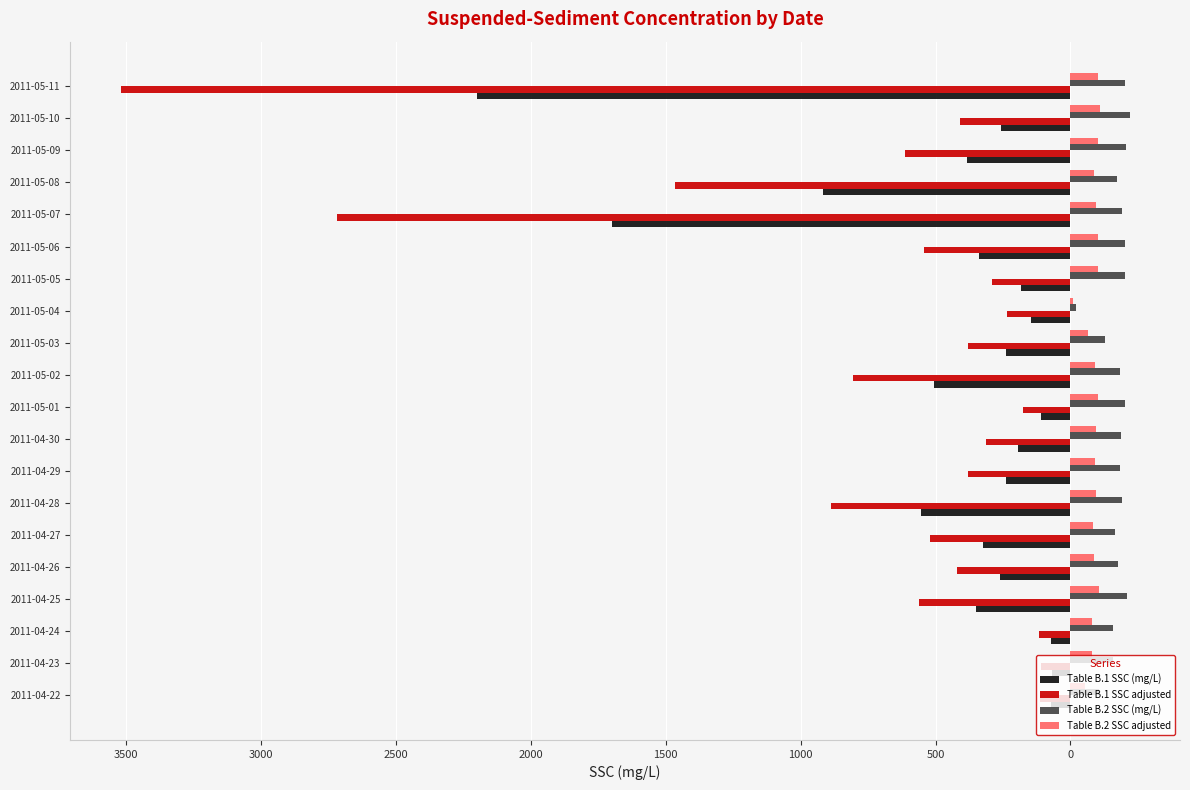

What are all the series names shown in the legend?

Table B.1 SSC (mg/L), Table B.1 SSC adjusted, Table B.2 SSC (mg/L), Table B.2 SSC adjusted